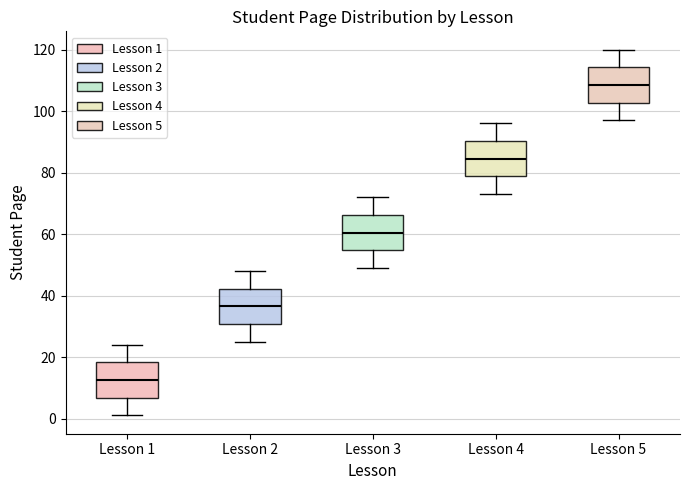

Where does the lower whisker of the box for Lesson 5 end on the y-axis? The values are not printed on the chart, so give them approximately, as read against the axis.

98